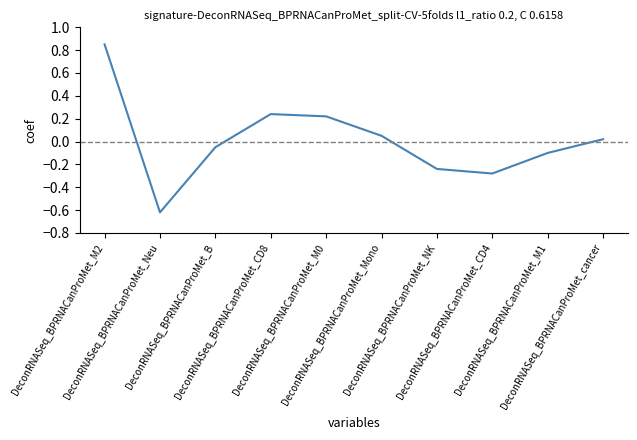

What is the difference between the maximum and minimum values?

1.5